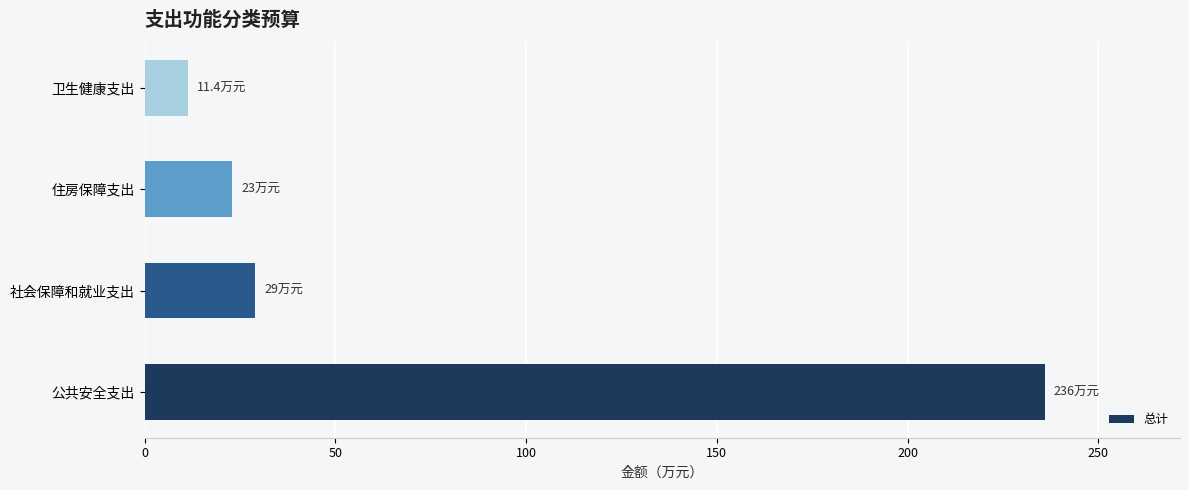

Reading bottom to top, list all the values displayed in this chart.

236.0	29.0	23.0	11.4